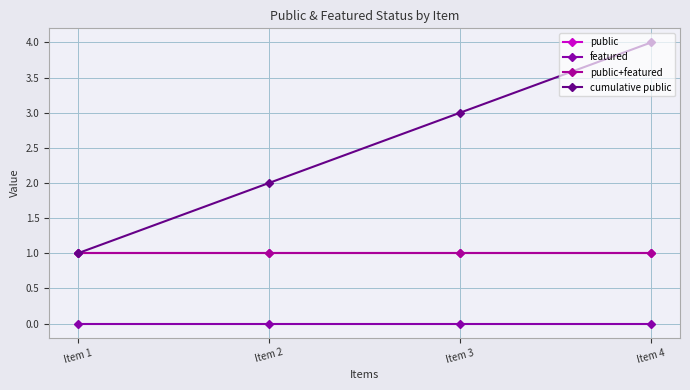

Where is public+featured nearest to the value 1?

Item 1